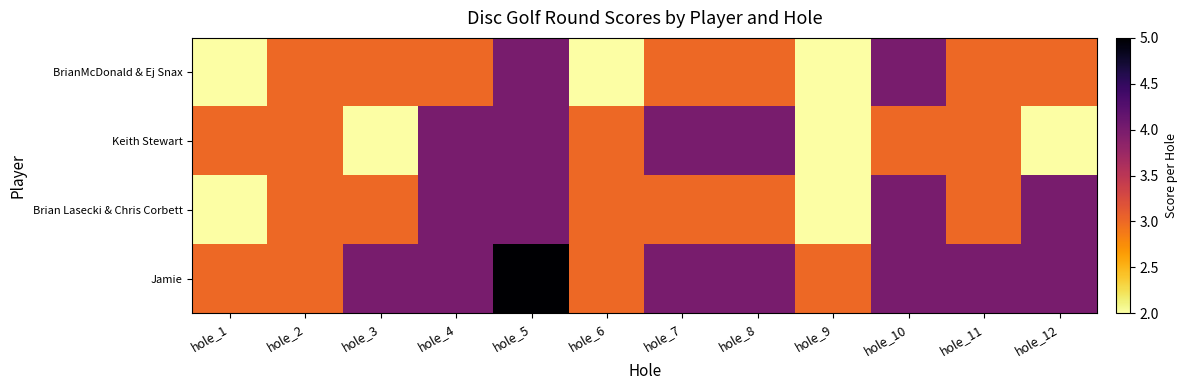

How many categories are shown in the chart?

12